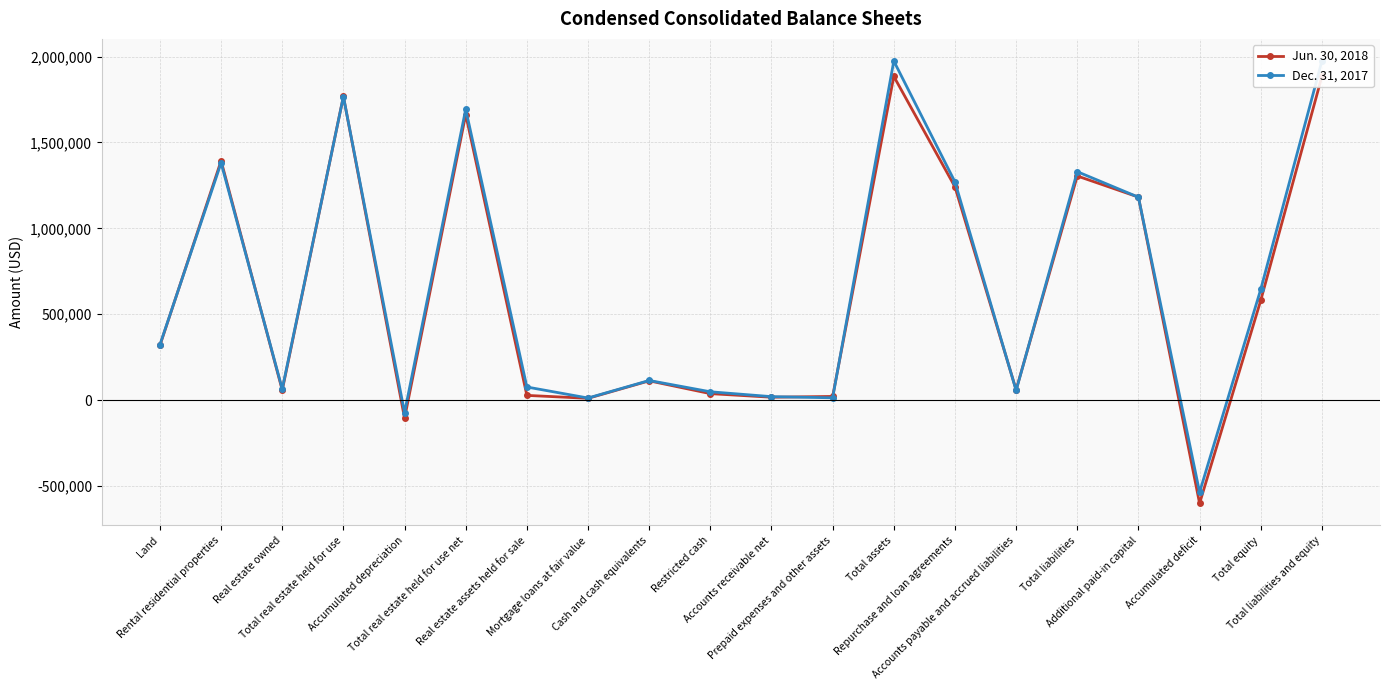

What is the label of the 5th point from the right?

Total liabilities